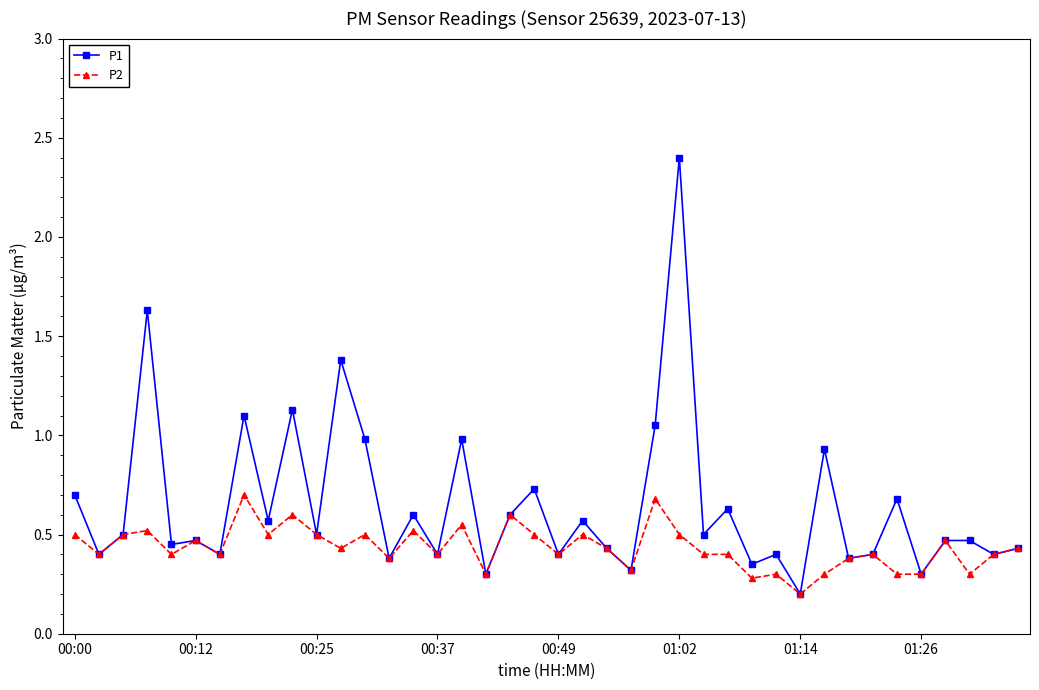

What is the lowest value of the P1 series?

0.2